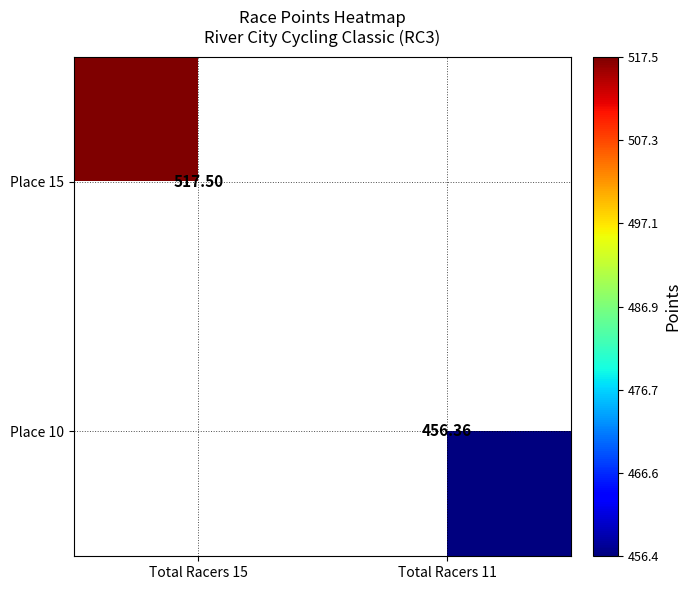

Between Total Racers 15 and Total Racers 11, which is larger?

Total Racers 15